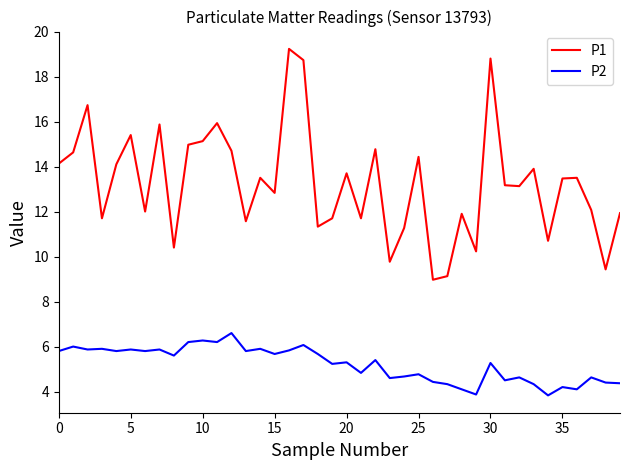

What is the maximum value for P1?

19.2